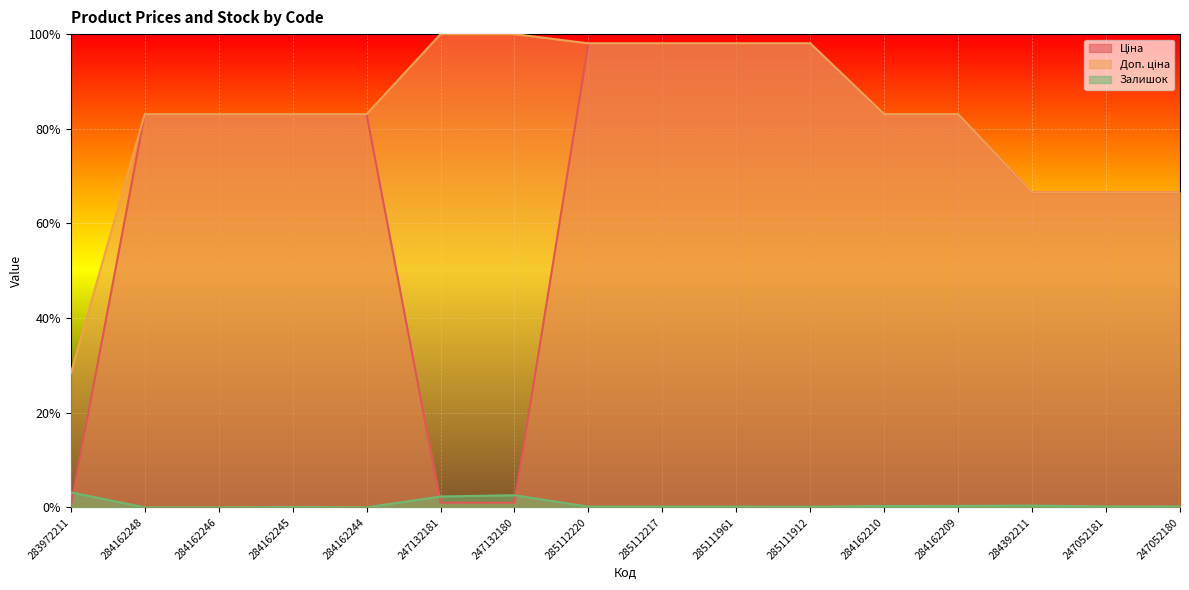

What are all the series names shown in the legend?

Ціна, Доп. ціна, Залишок